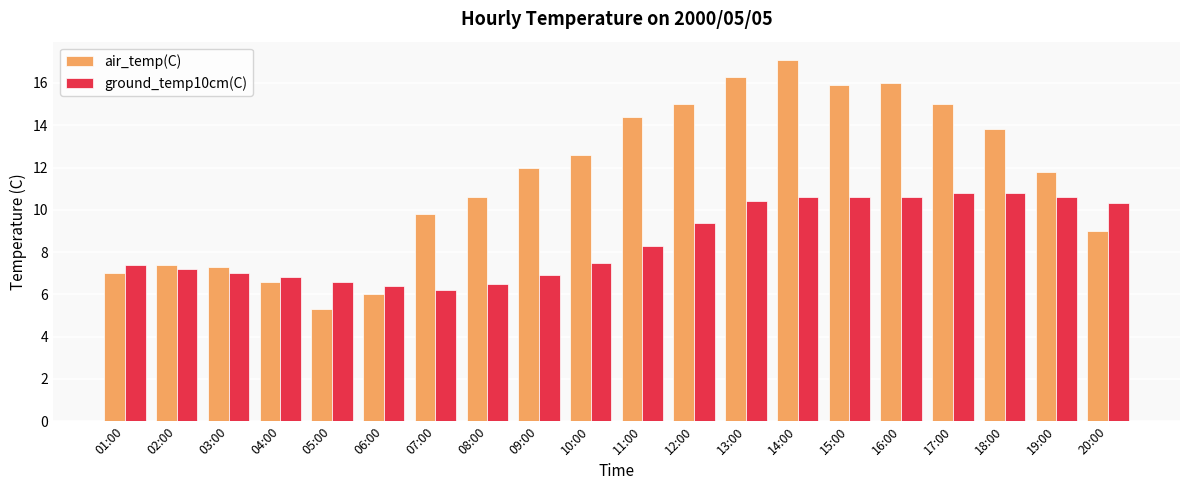

At 08:00, list the series in order from smallest to largest.

ground_temp10cm(C), air_temp(C)